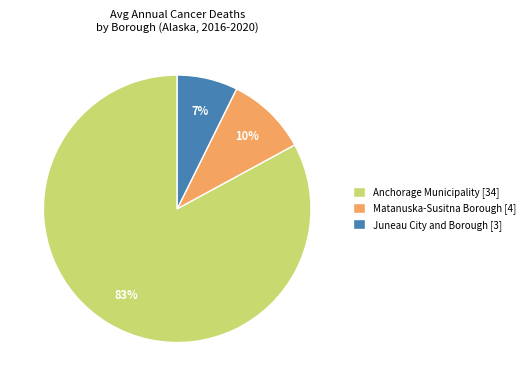

The Juneau City and Borough slice represents 7% of the pie. True or false?

True